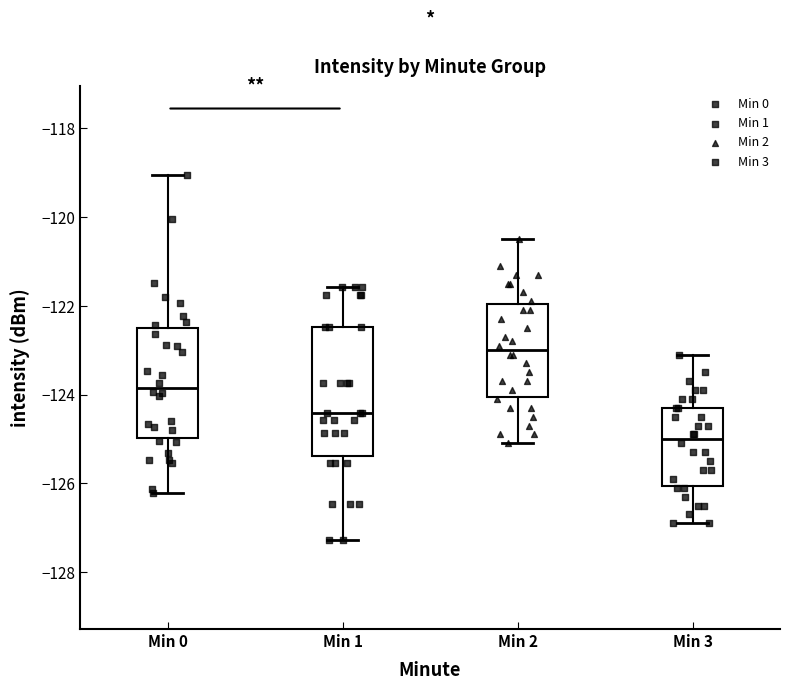

Comparing the boxes themselves (not the whiskers), which one is the tallest?

Min 1